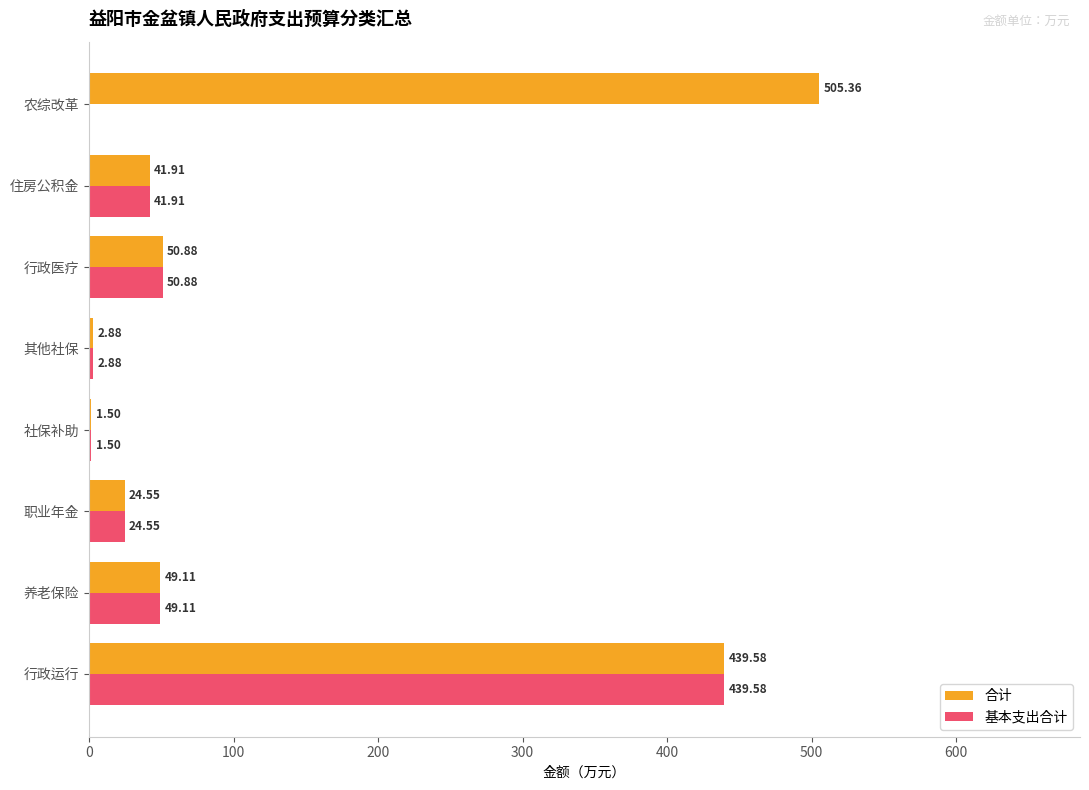

What is the sum of all 合计 values?

1115.8